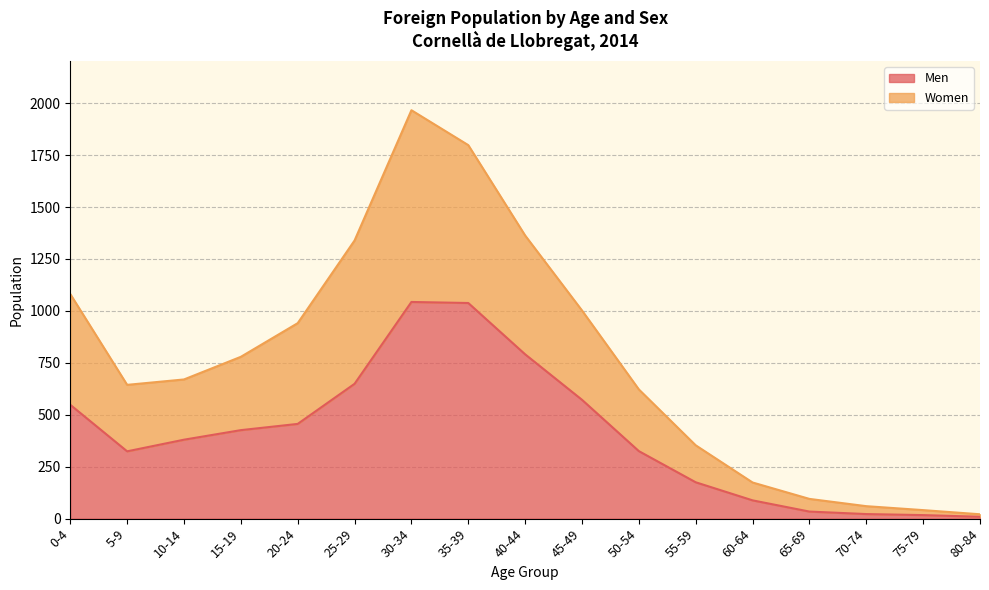

What is the spread (max minus min) of values at 20-24?

485